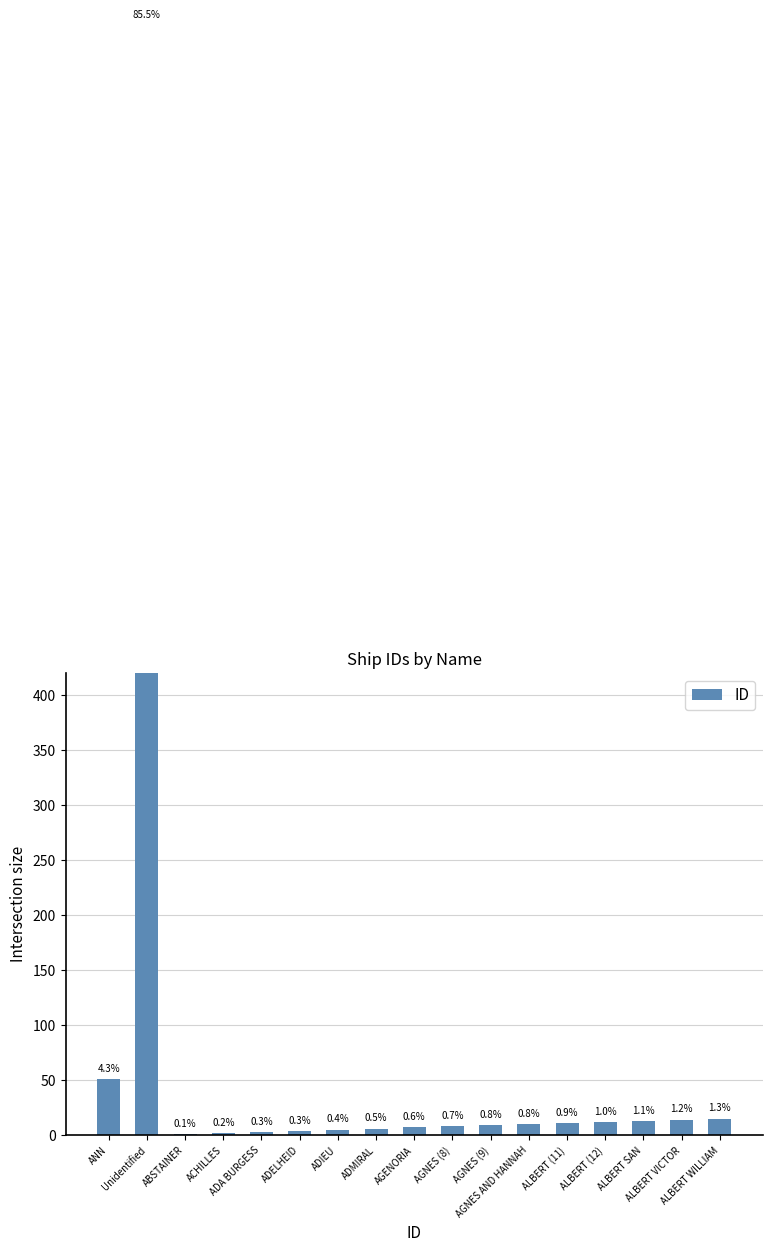

How many data points does each series have?

17